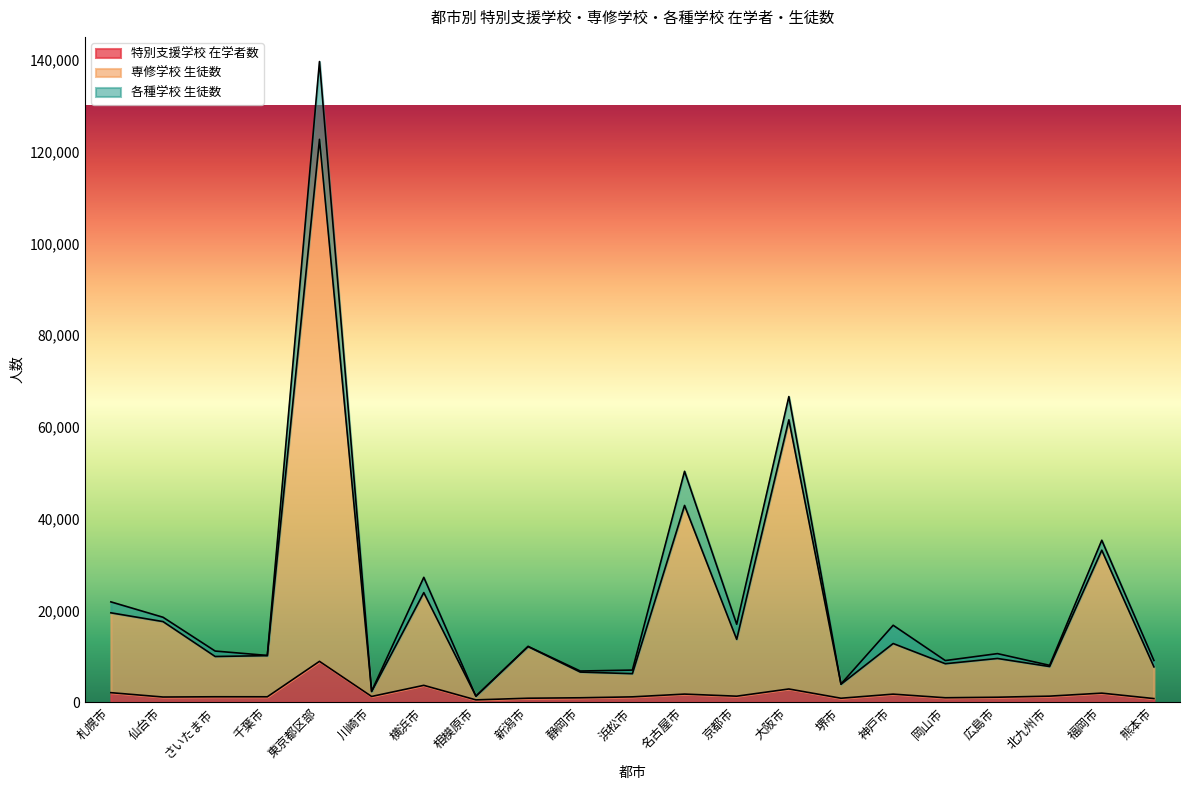

At which label does 専修学校 生徒数 reach its peak?

東京都区部